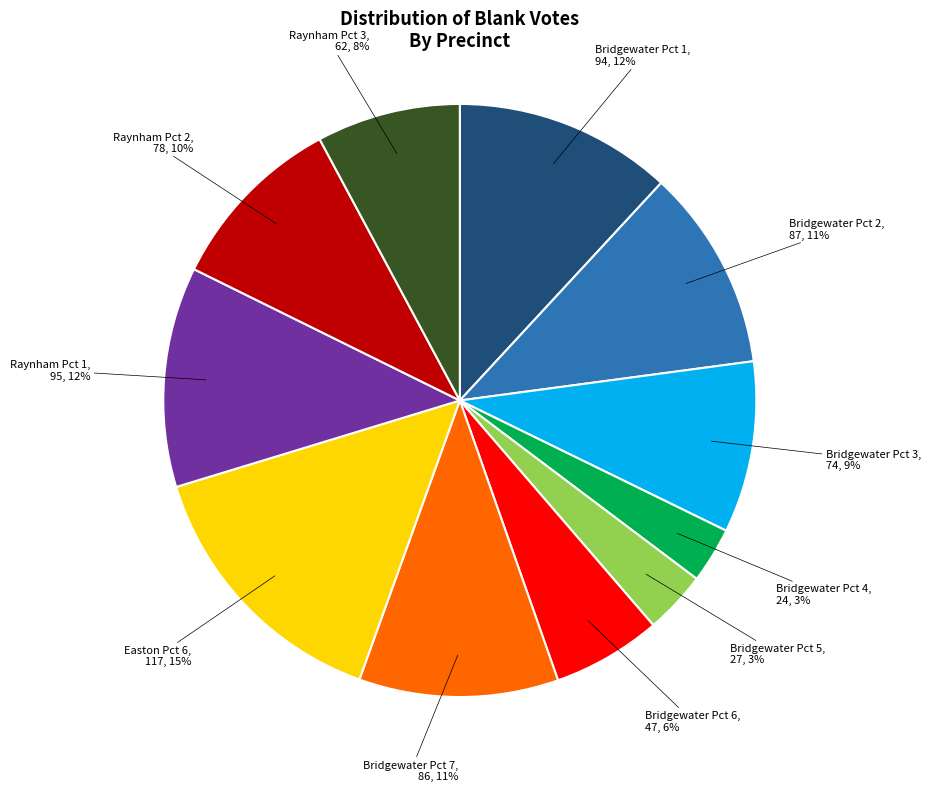

Is there a majority slice in this chart?

No